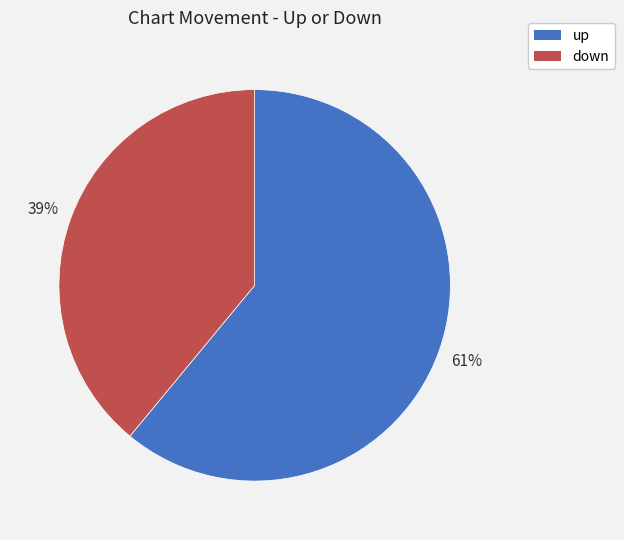

To the nearest percent, what is the difference between the largest and smallest slice percentages?

22%